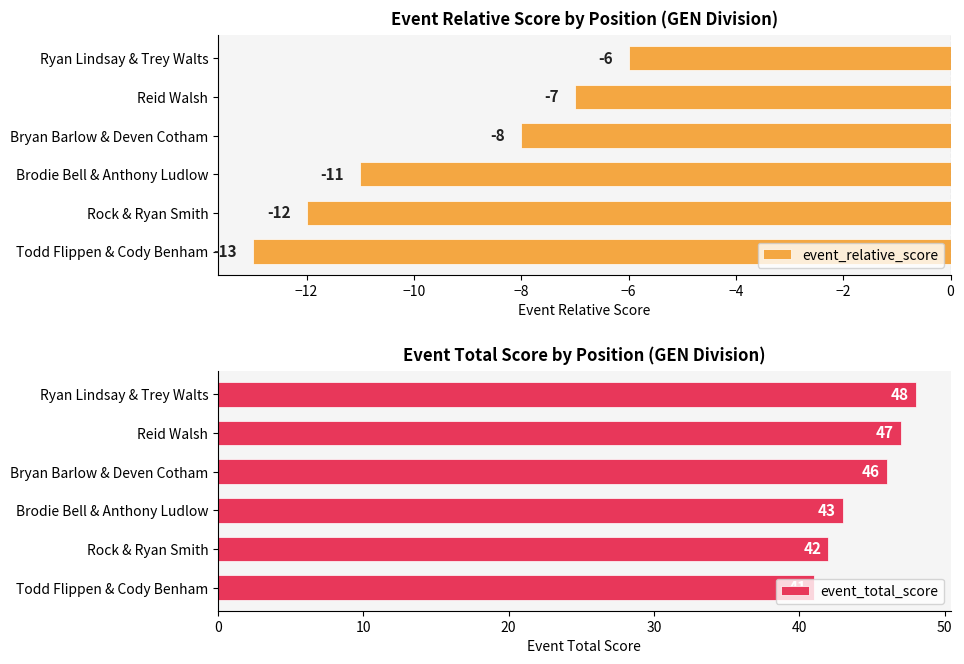

Read the event_total_score value at Todd Flippen & Cody Benham.

41